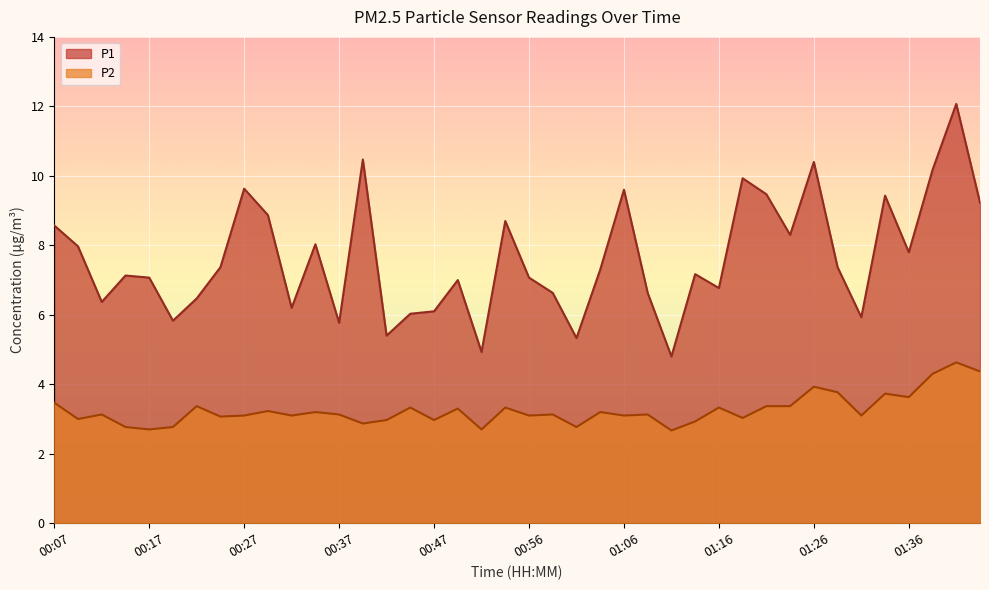

What position from the left is 00:47?

17